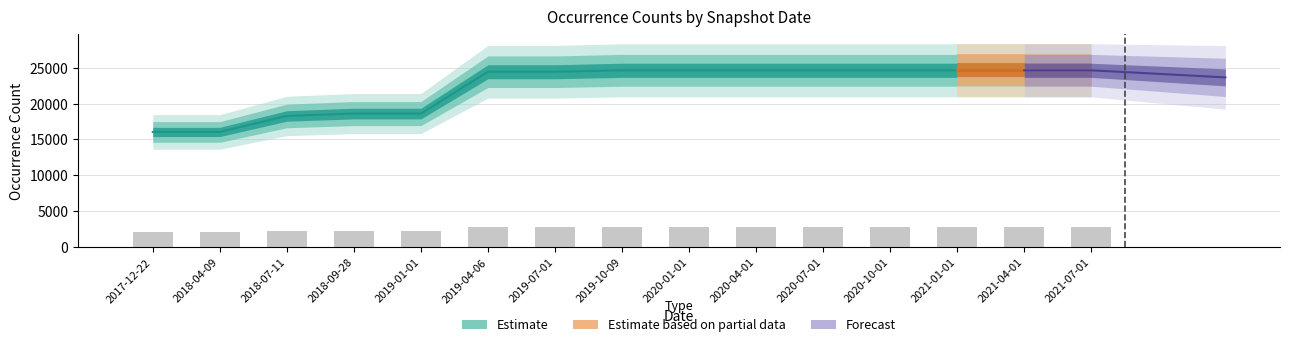

What position from the right is 2019-04-06?

10